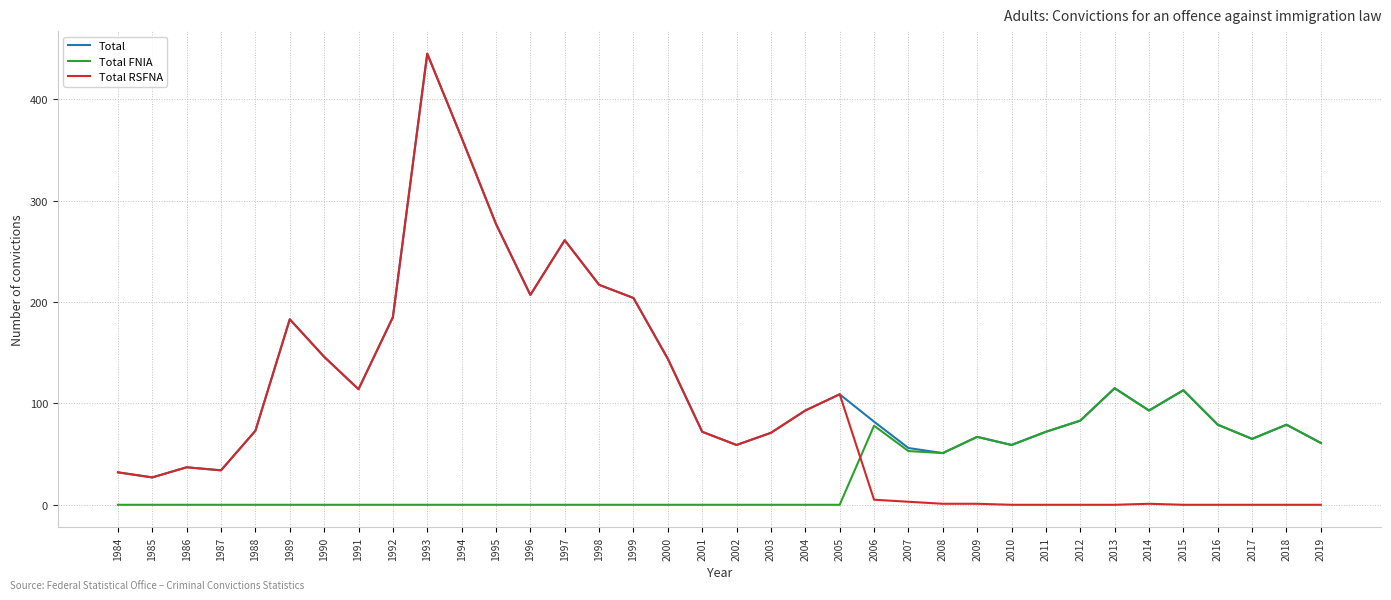

At how many categories does at least one series exceed 233?

4